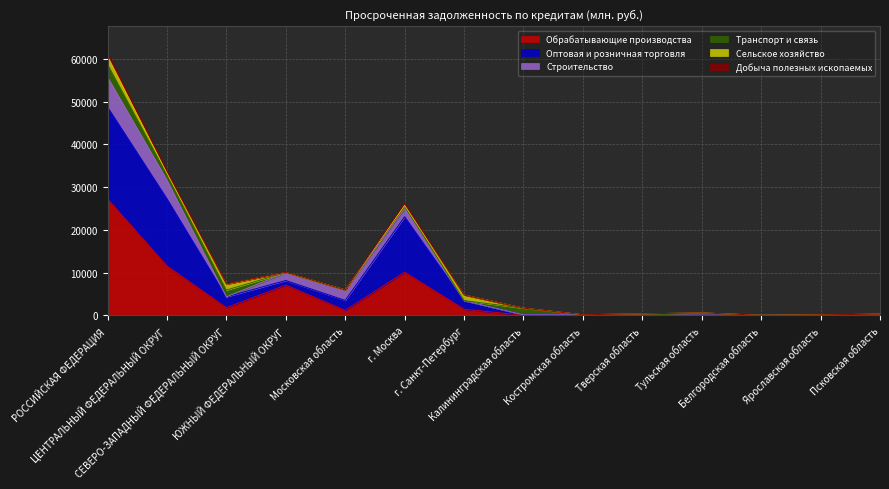

The value of Оптовая и розничная торговля at ЮЖНЫЙ ФЕДЕРАЛЬНЫЙ ОКРУГ is 8173. True or false?

True